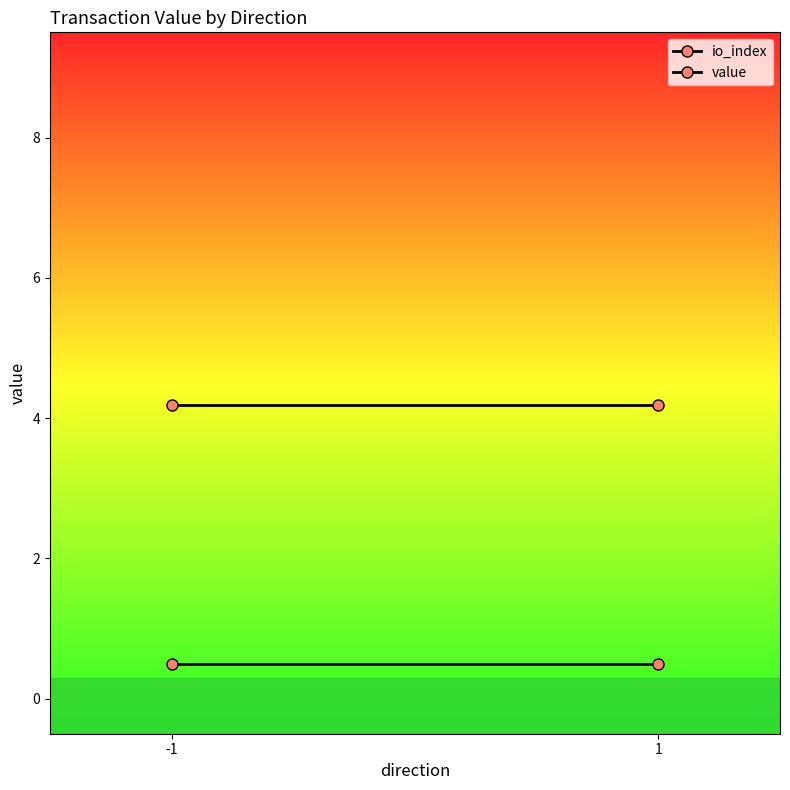

How many categories are shown in the chart?

2